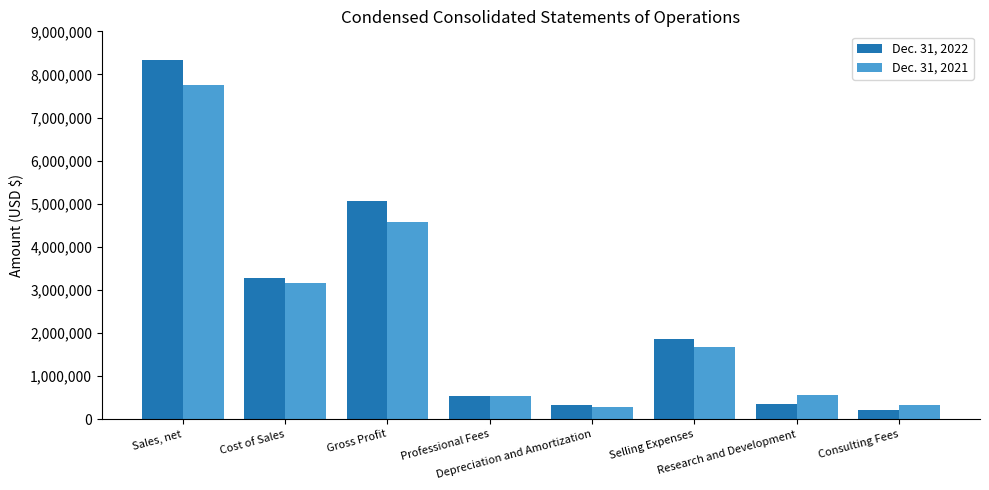

What is the approximate value of Dec. 31, 2022 at Cost of Sales?

3277644